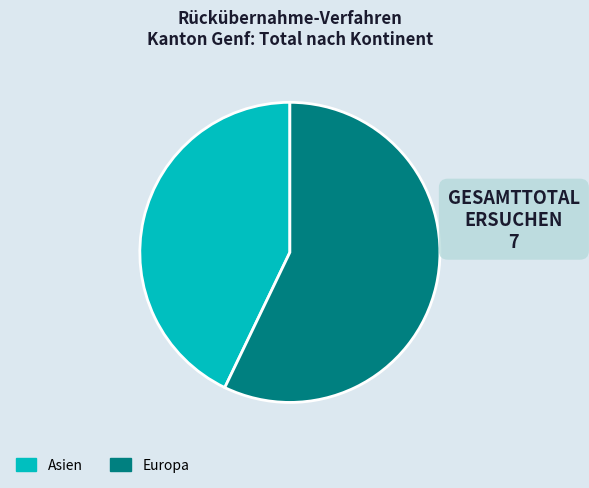

Which category accounts for the majority?

Europa